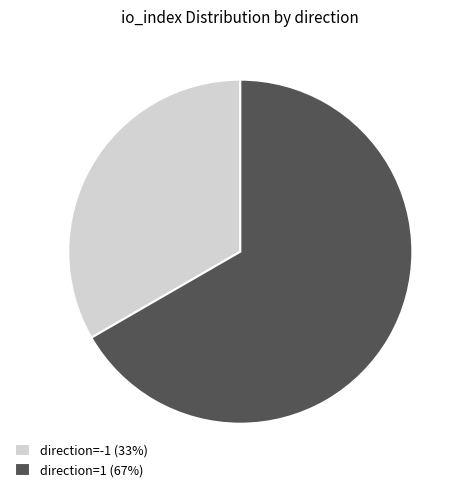

How many slices are in this pie chart?

2